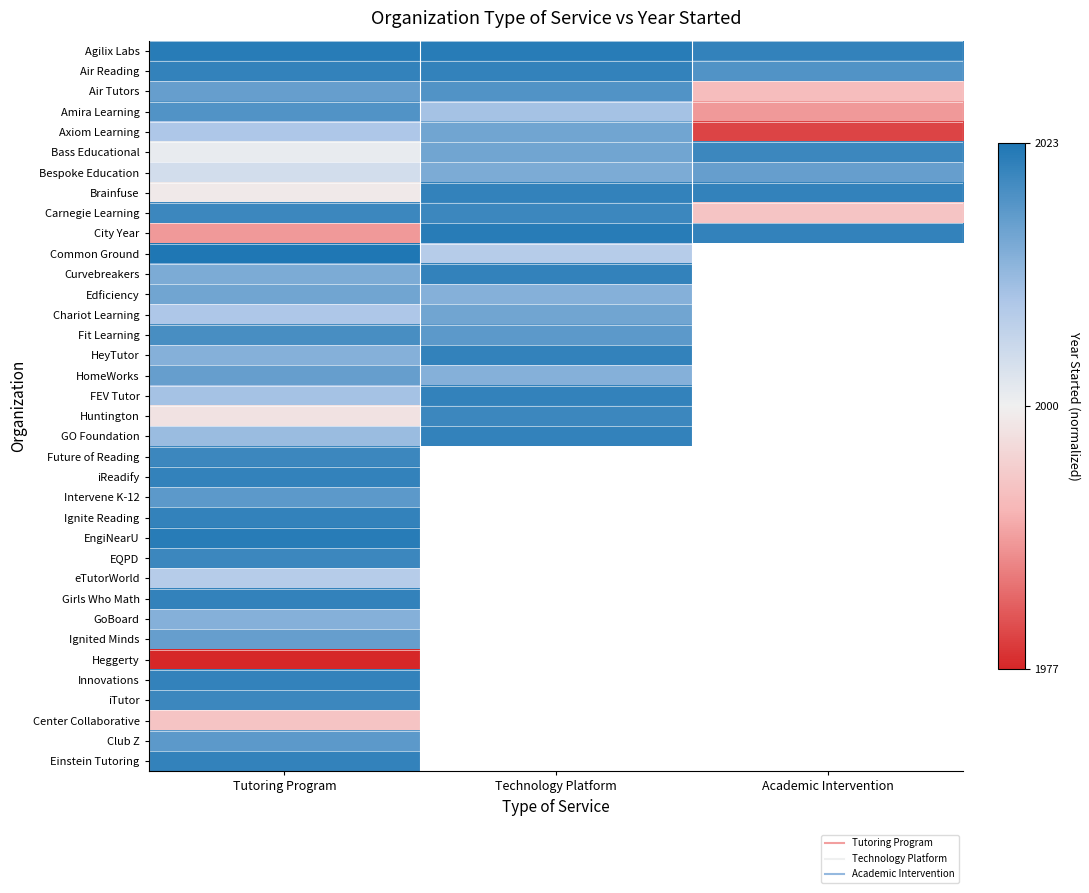

True or false: City Year has a value of 0.4 at Academic Intervention.

False